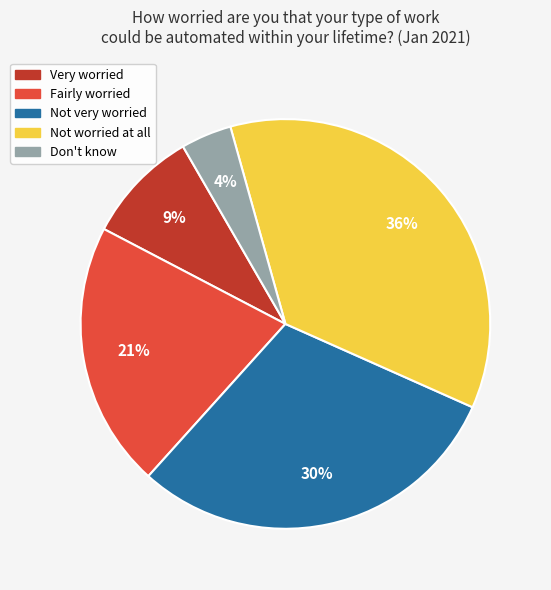

How many segments does this pie chart have?

5